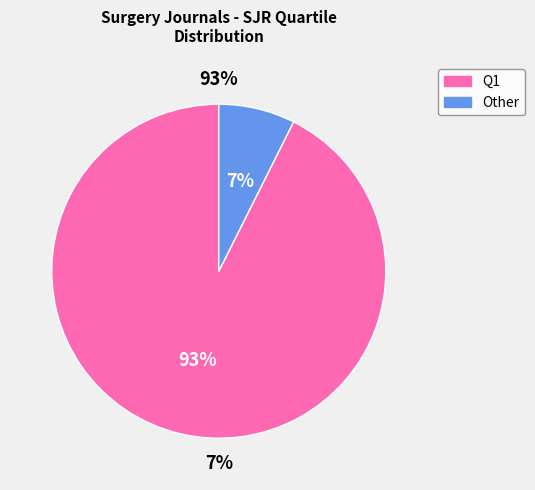

Which slice is the largest?

Q1